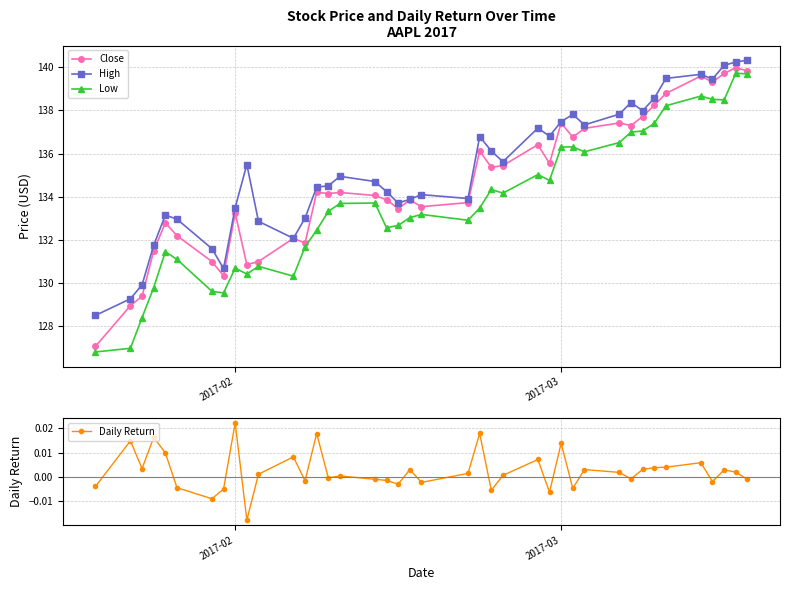

What is the minimum value for Close?

127.0